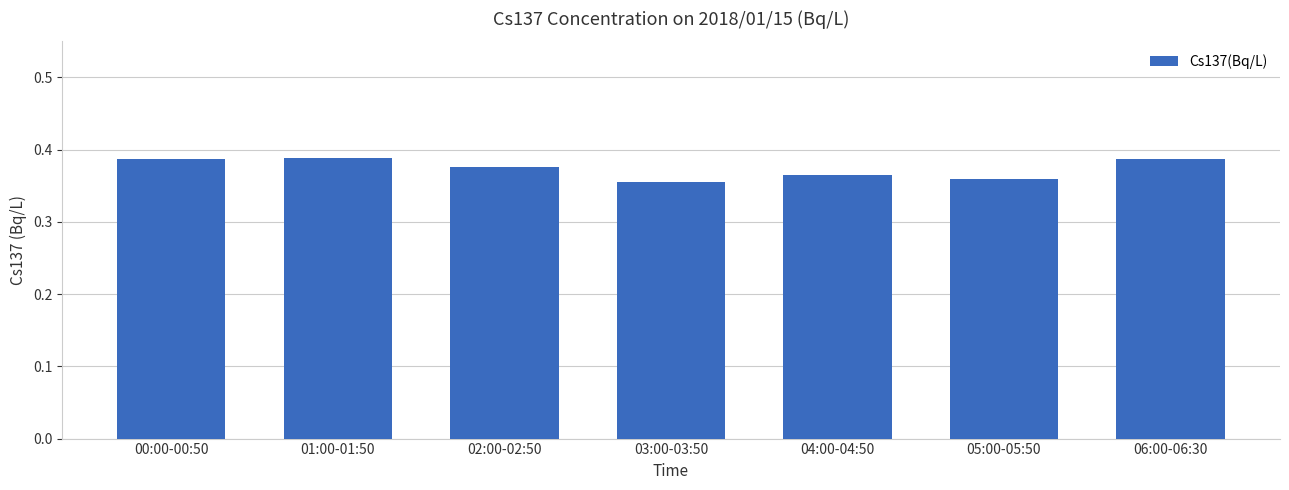

What is the sum of the values at 02:00-02:50 and 03:00-03:50?

0.7